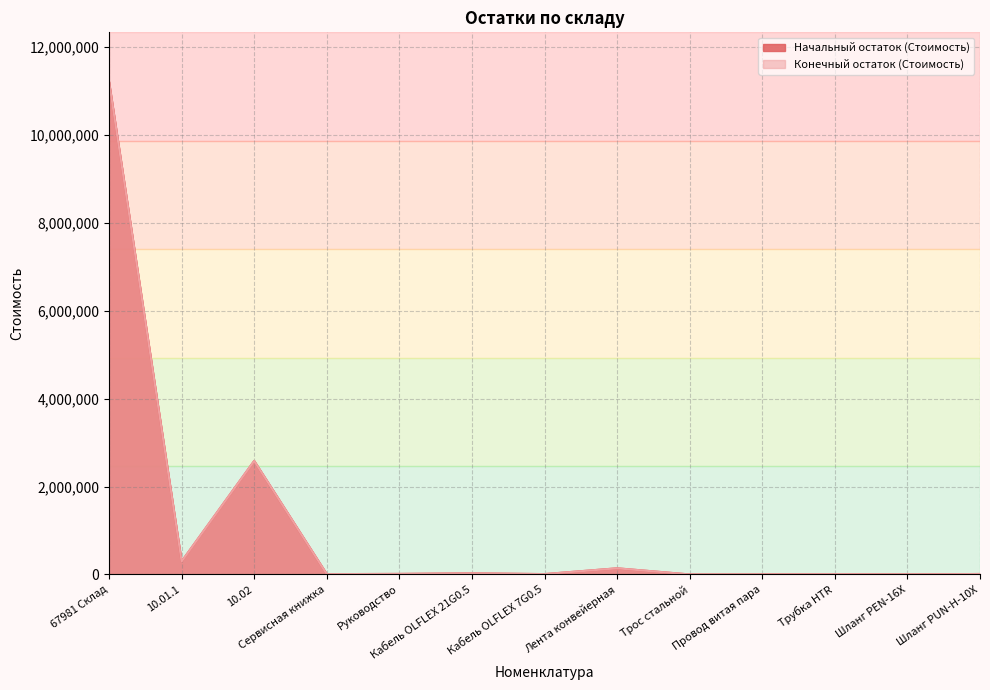

Which has a higher value, Шланг PEN-16X or 10.01.1?

10.01.1